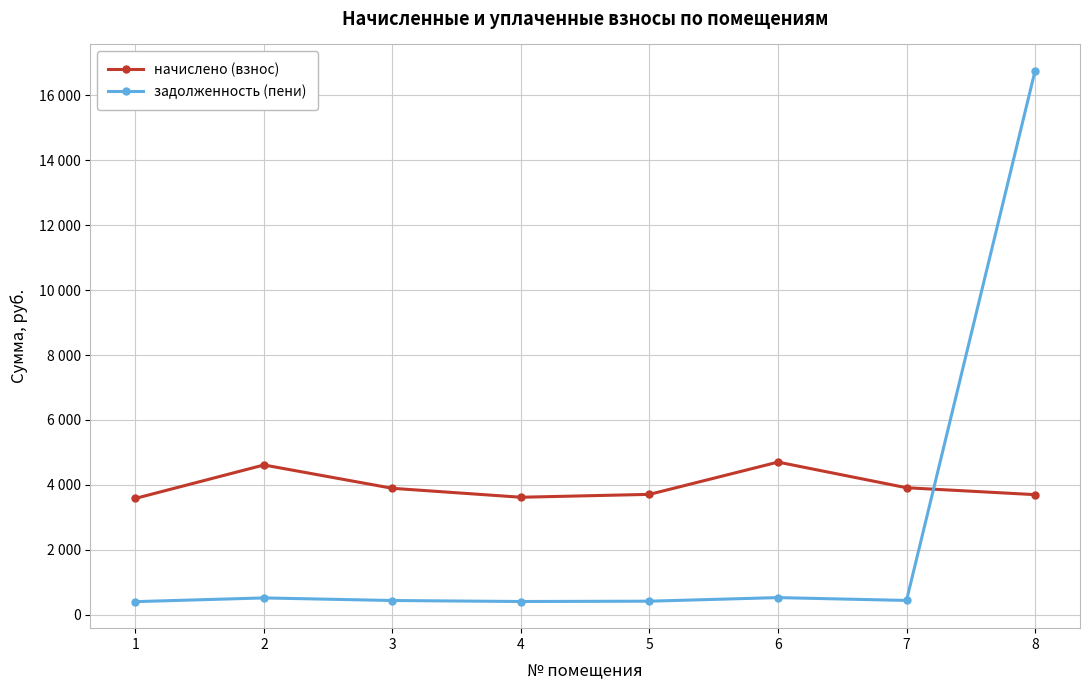

What are all the series names shown in the legend?

начислено (взнос), задолженность (пени)